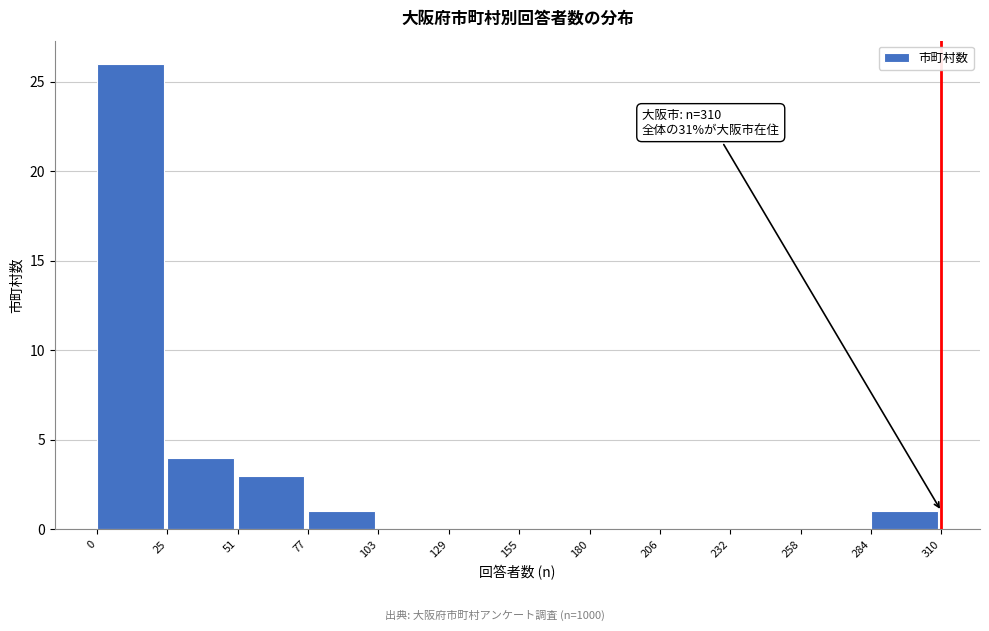

Over which range of the x-axis is the bar tallest?

0 to 25